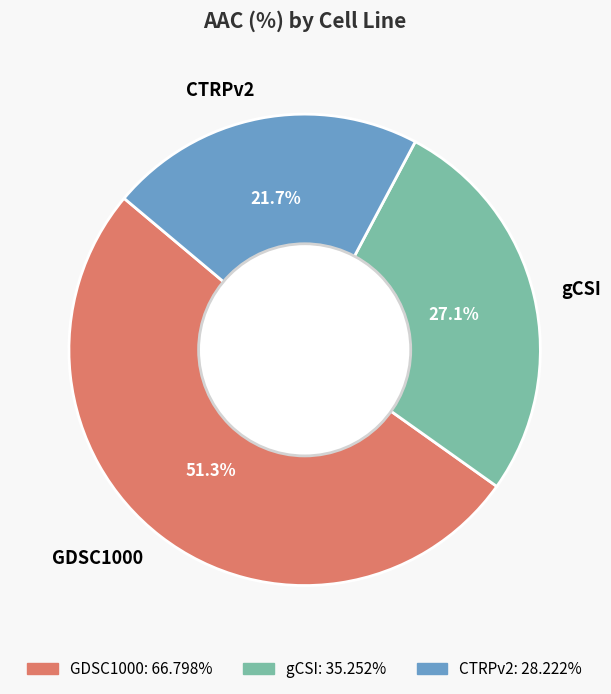

How many slices are in this pie chart?

3